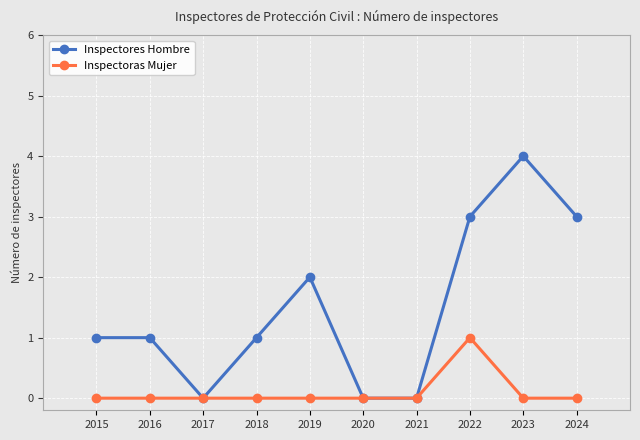

How many data points does each series have?

10